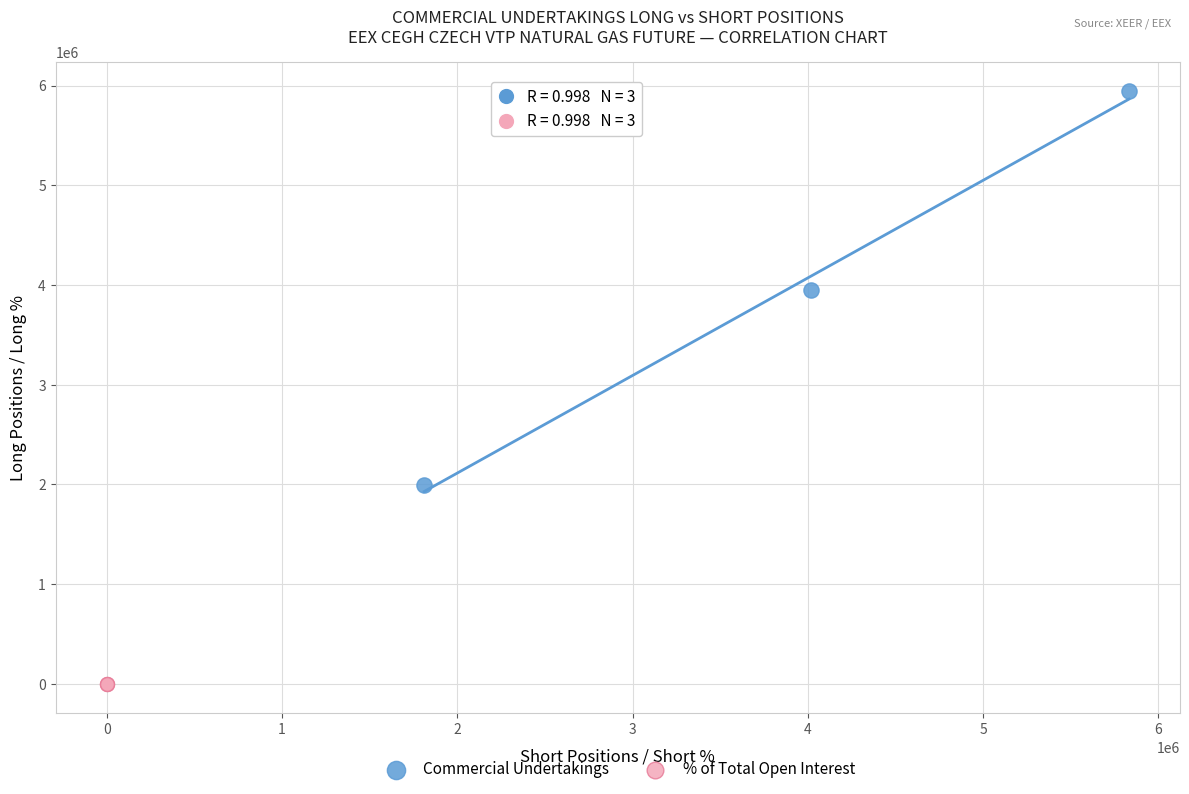

What are all the series names shown in the legend?

Commercial Undertakings, % of Total Open Interest